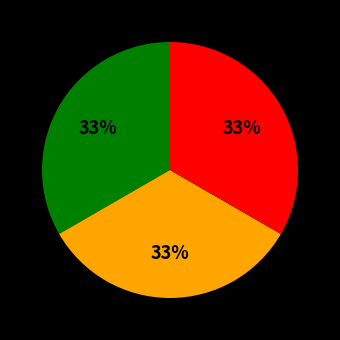

Is there any slice that represents more than half of the pie?

No